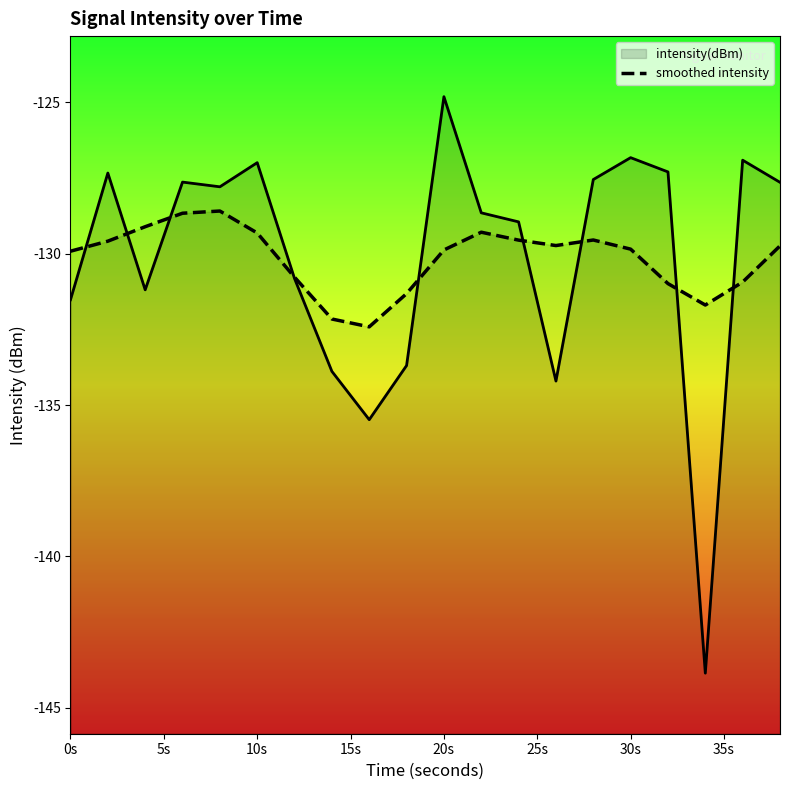

Reading left to right, transcribe all the data shown in this chart.

-129.9	-129.6	-129.1	-128.7	-128.6	-129.3	-130.8	-132.2	-132.4	-131.3	-129.9	-129.3	-129.6	-129.7	-129.6	-129.9	-131.0	-131.7	-130.9	-129.7